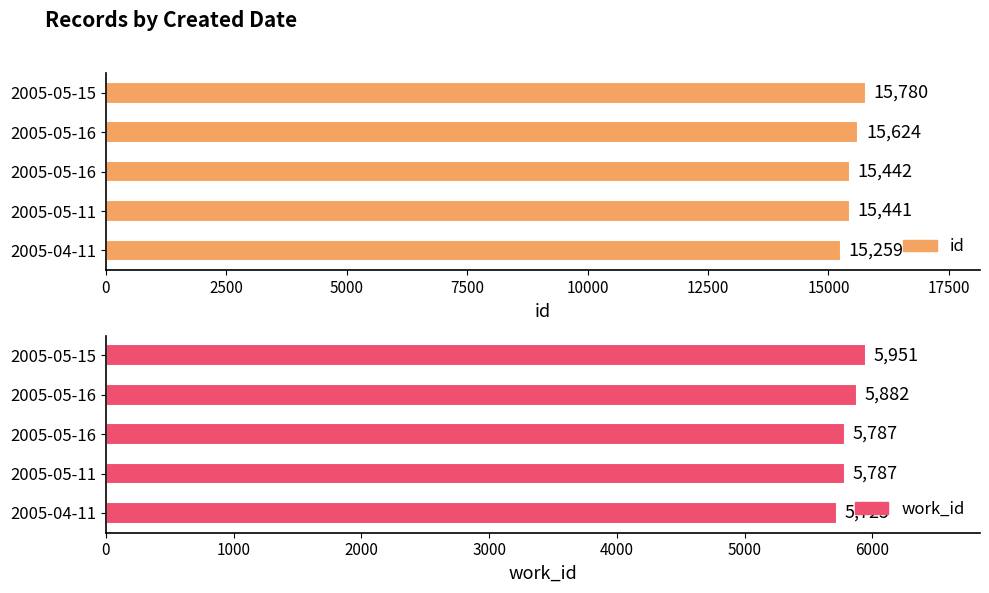

What is the difference between the second highest and second lowest values in the id series?

183